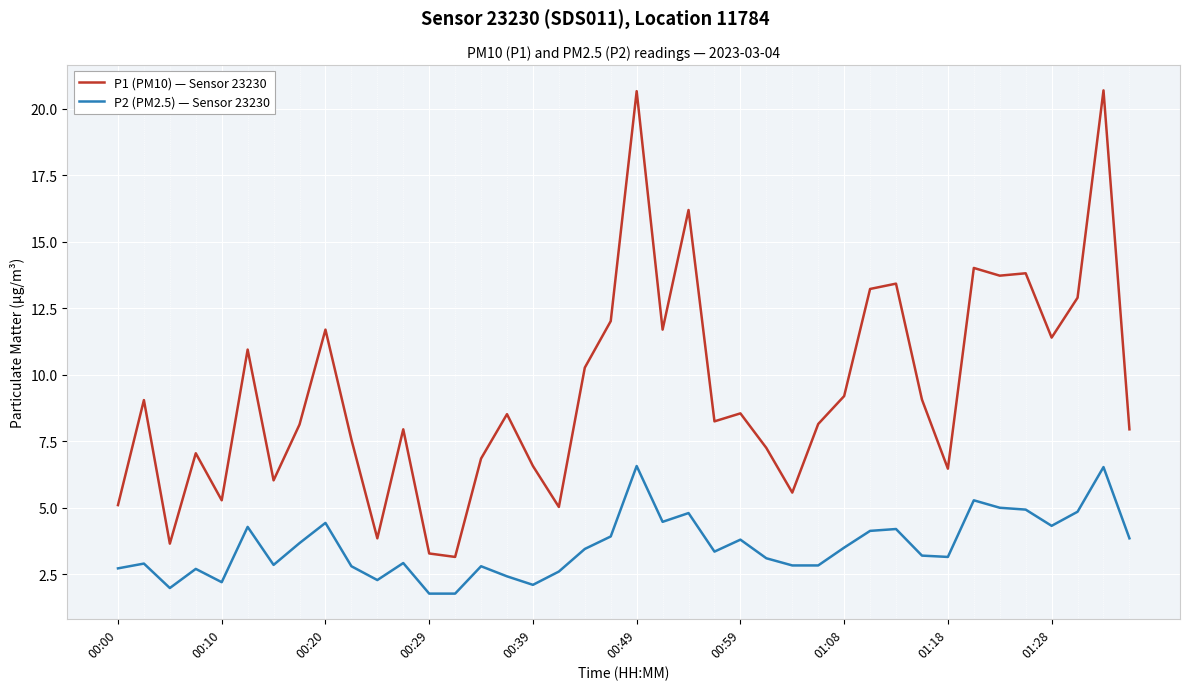

True or false: P2 (PM2.5) — Sensor 23230 and P1 (PM10) — Sensor 23230 cross at least once.

False